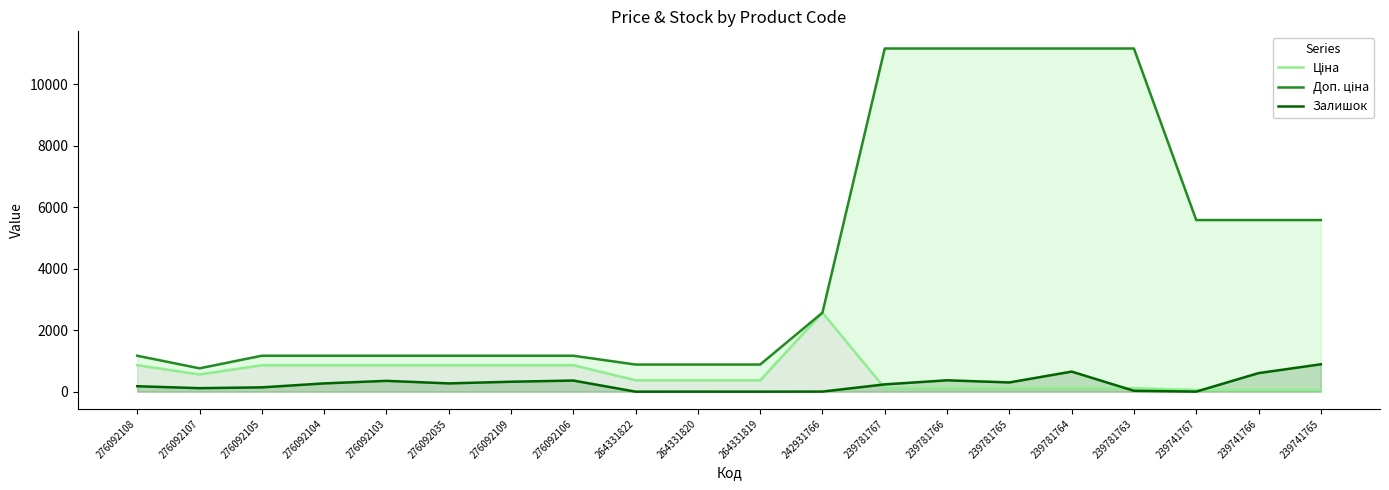

At which category is the sum across all series the highest?

239781764